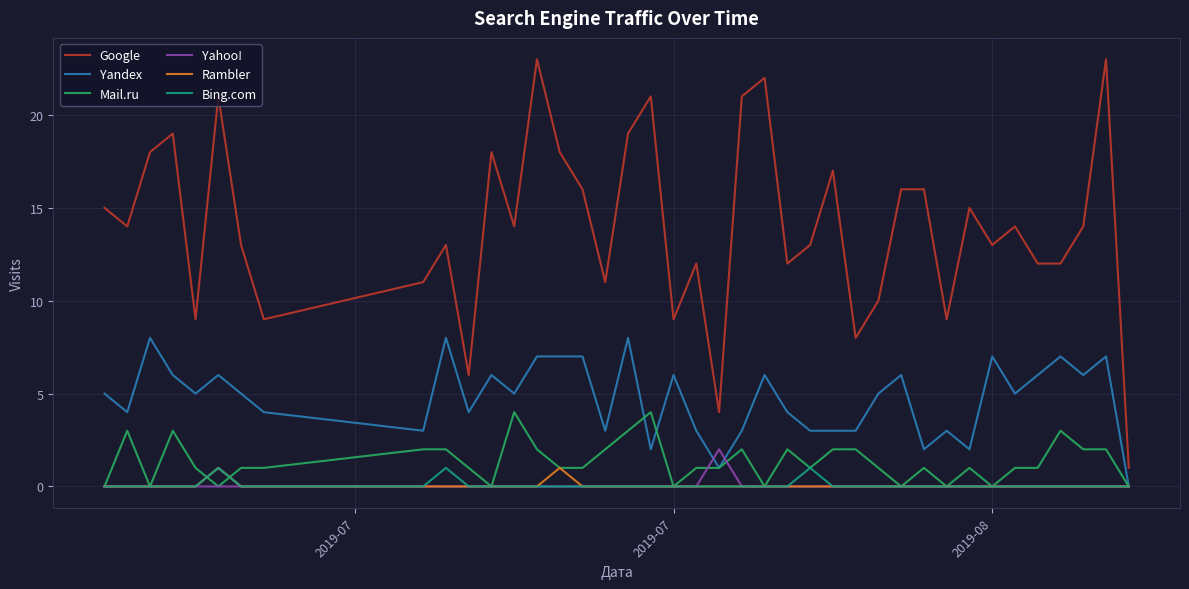

Which series has the widest spread of values?

Google